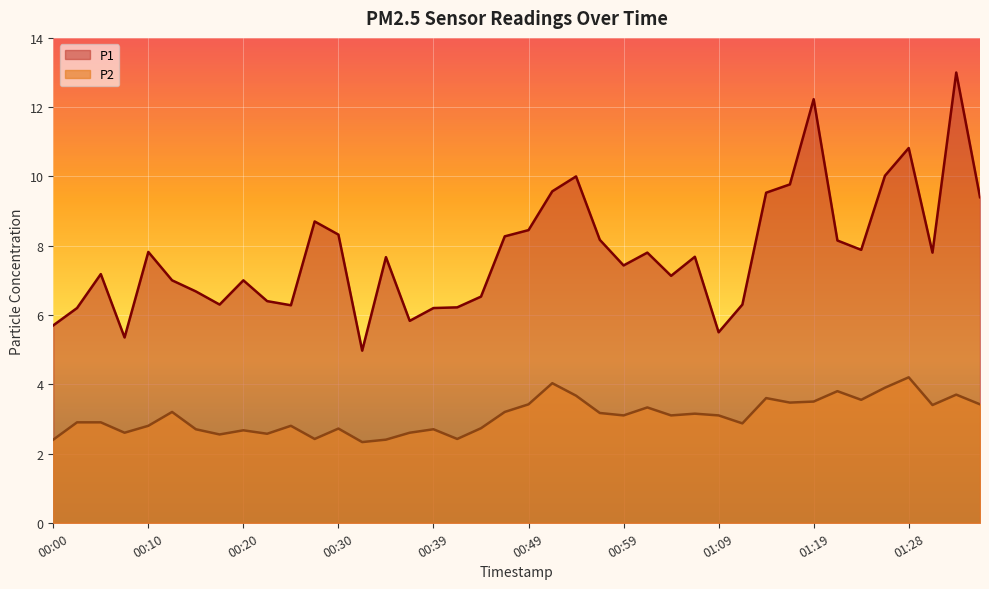

Which series changed the most between 00:47 and 01:31?

P1